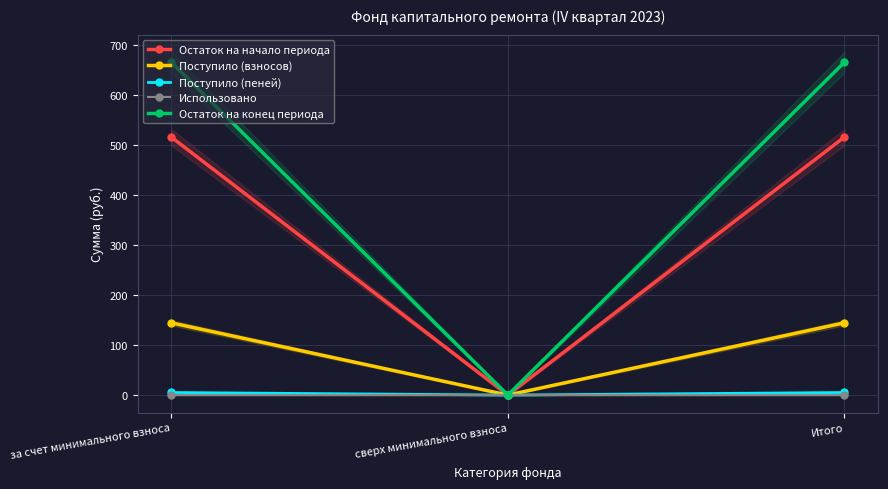

What is the value of the Поступило (взносов) point at the 3rd from the left?

144.4